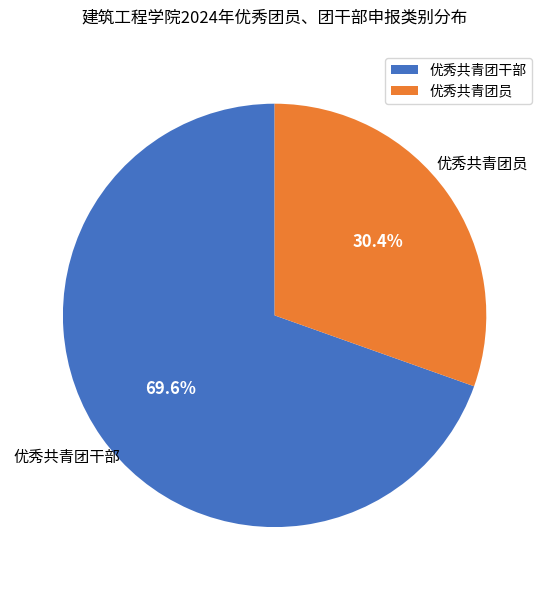

What percentage do 优秀共青团员 and 优秀共青团干部 together represent?

100.0%